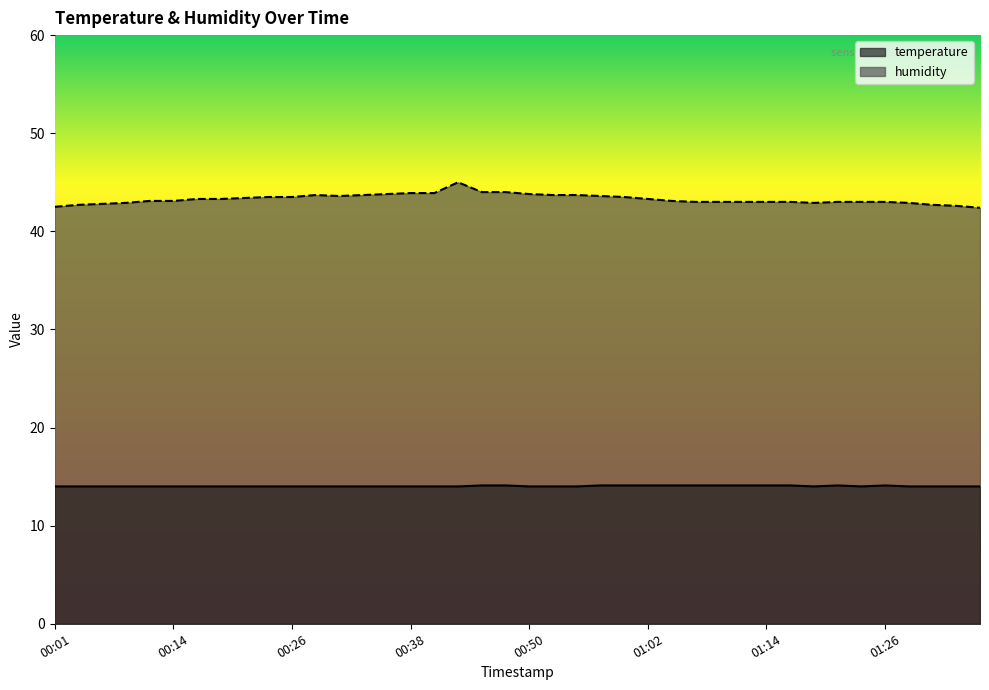

True or false: temperature and humidity intersect in this chart.

False